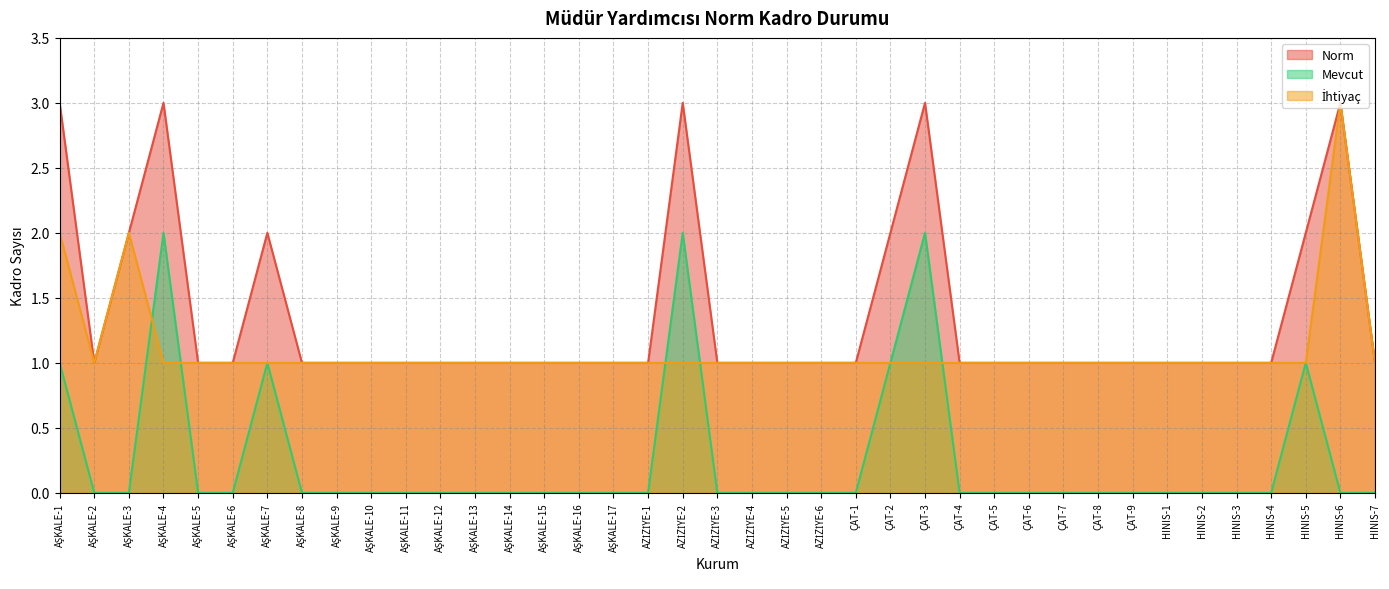

The value of Norm at AŞKALE-6 is 1. True or false?

False